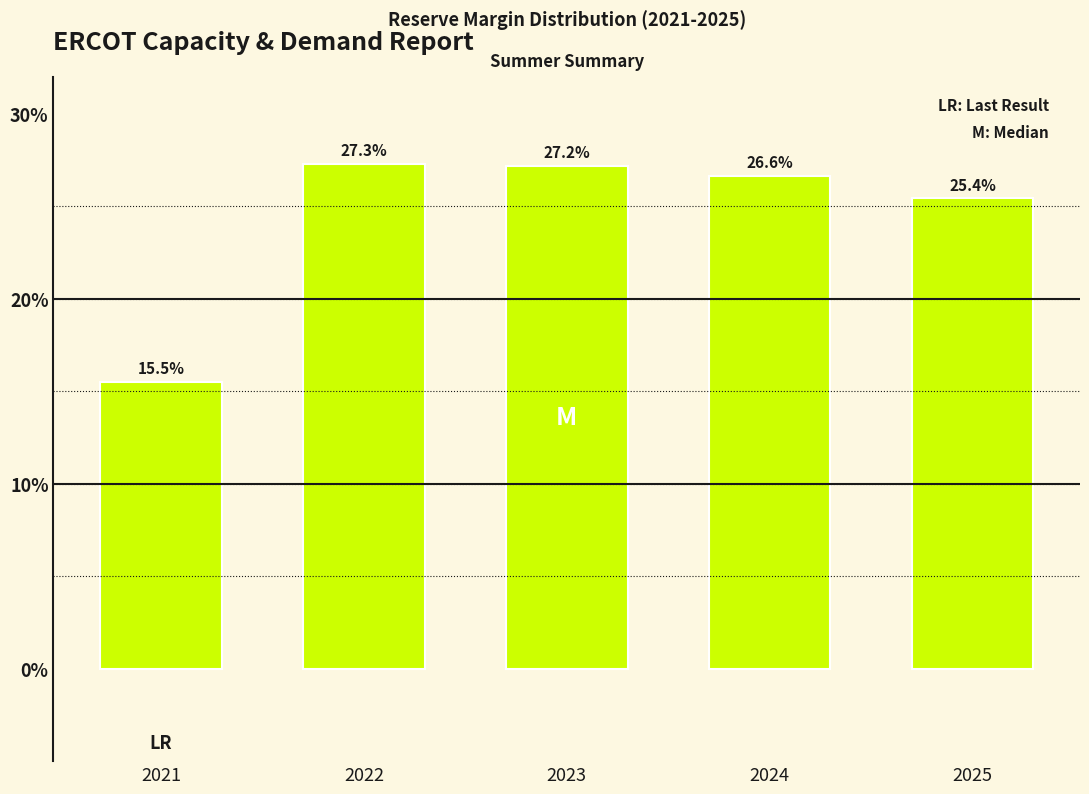

Reading right to left, what are all the values shown in this chart?

25.4	26.6	27.2	27.3	15.5